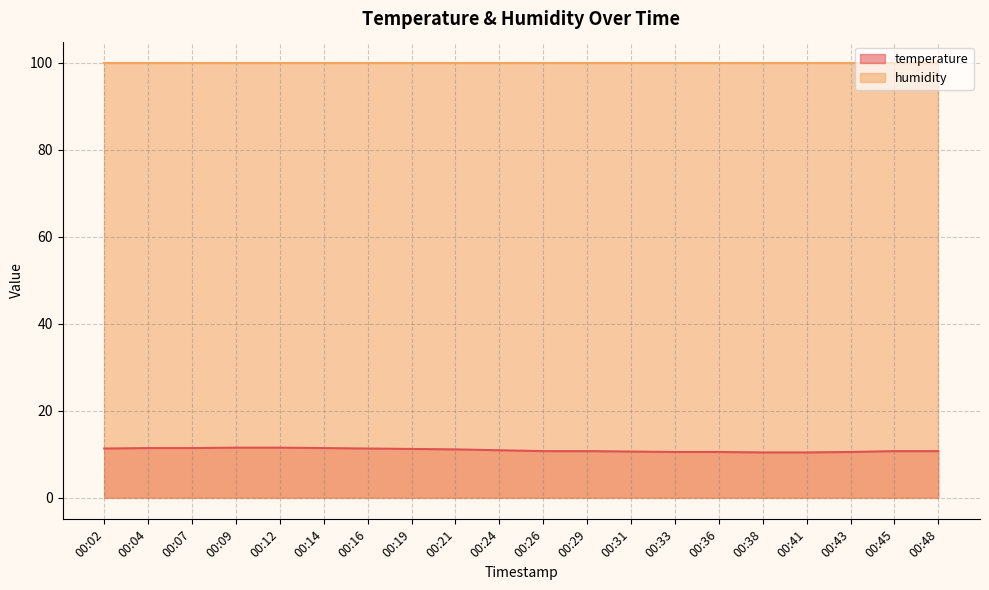

What is the minimum value shown in the chart?

10.4